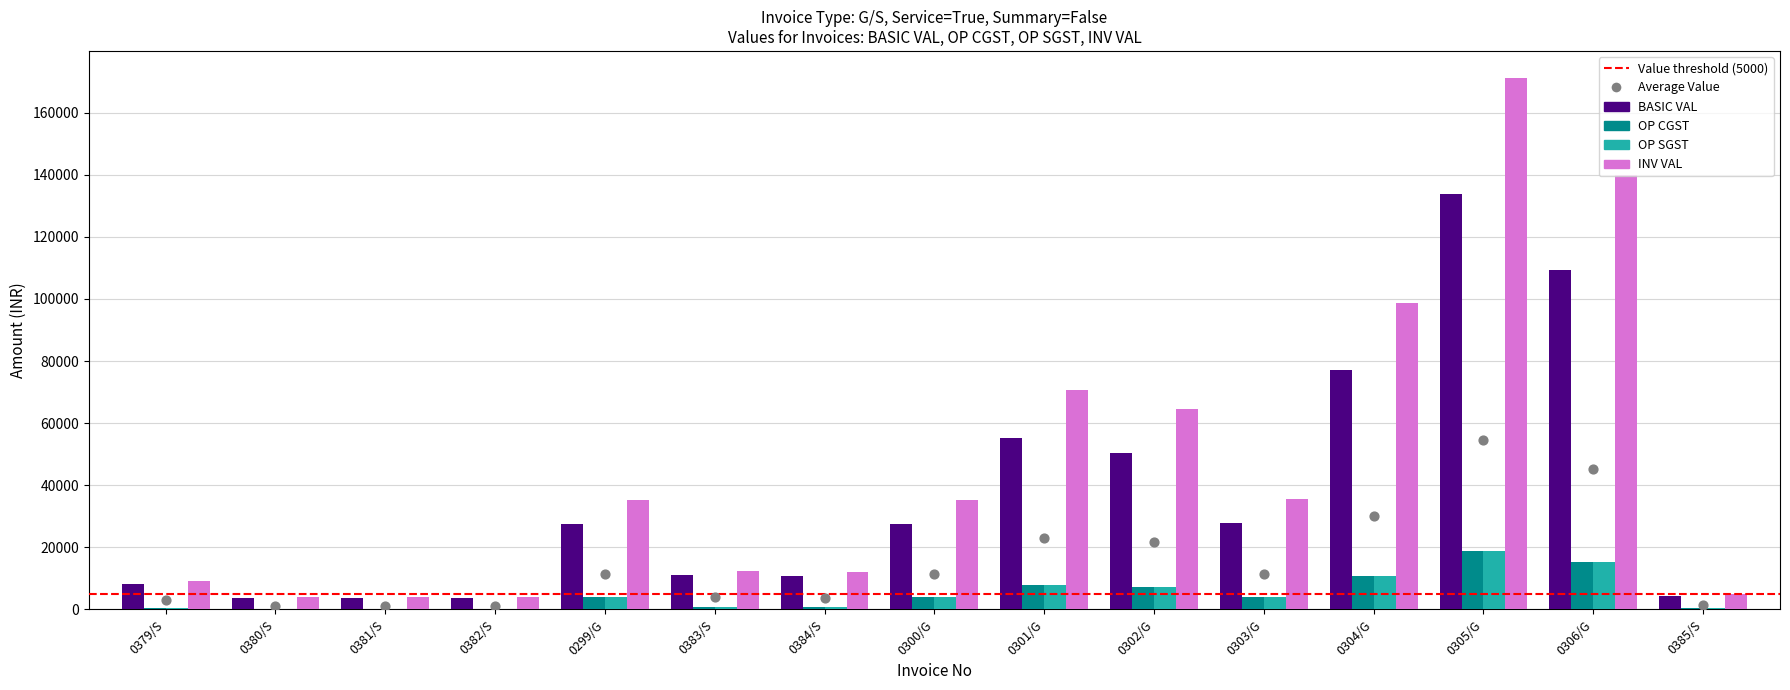

Which series contains the lowest Y value?

OP CGST